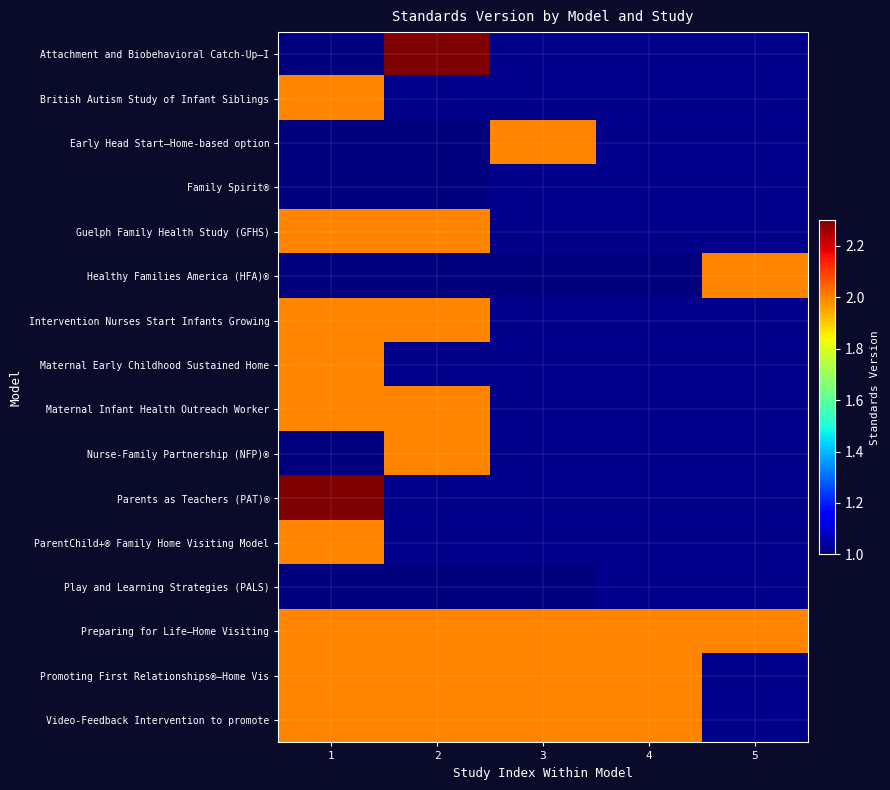

At which category is the sum across all series the highest?

1